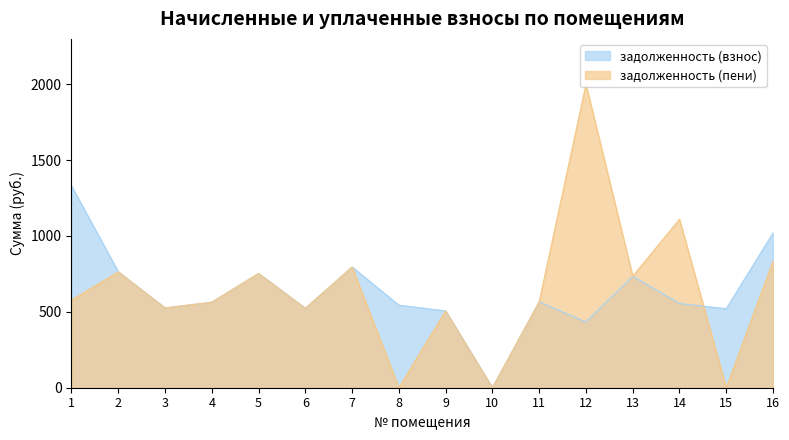

Does the chart display data point markers on the line(s)?

No